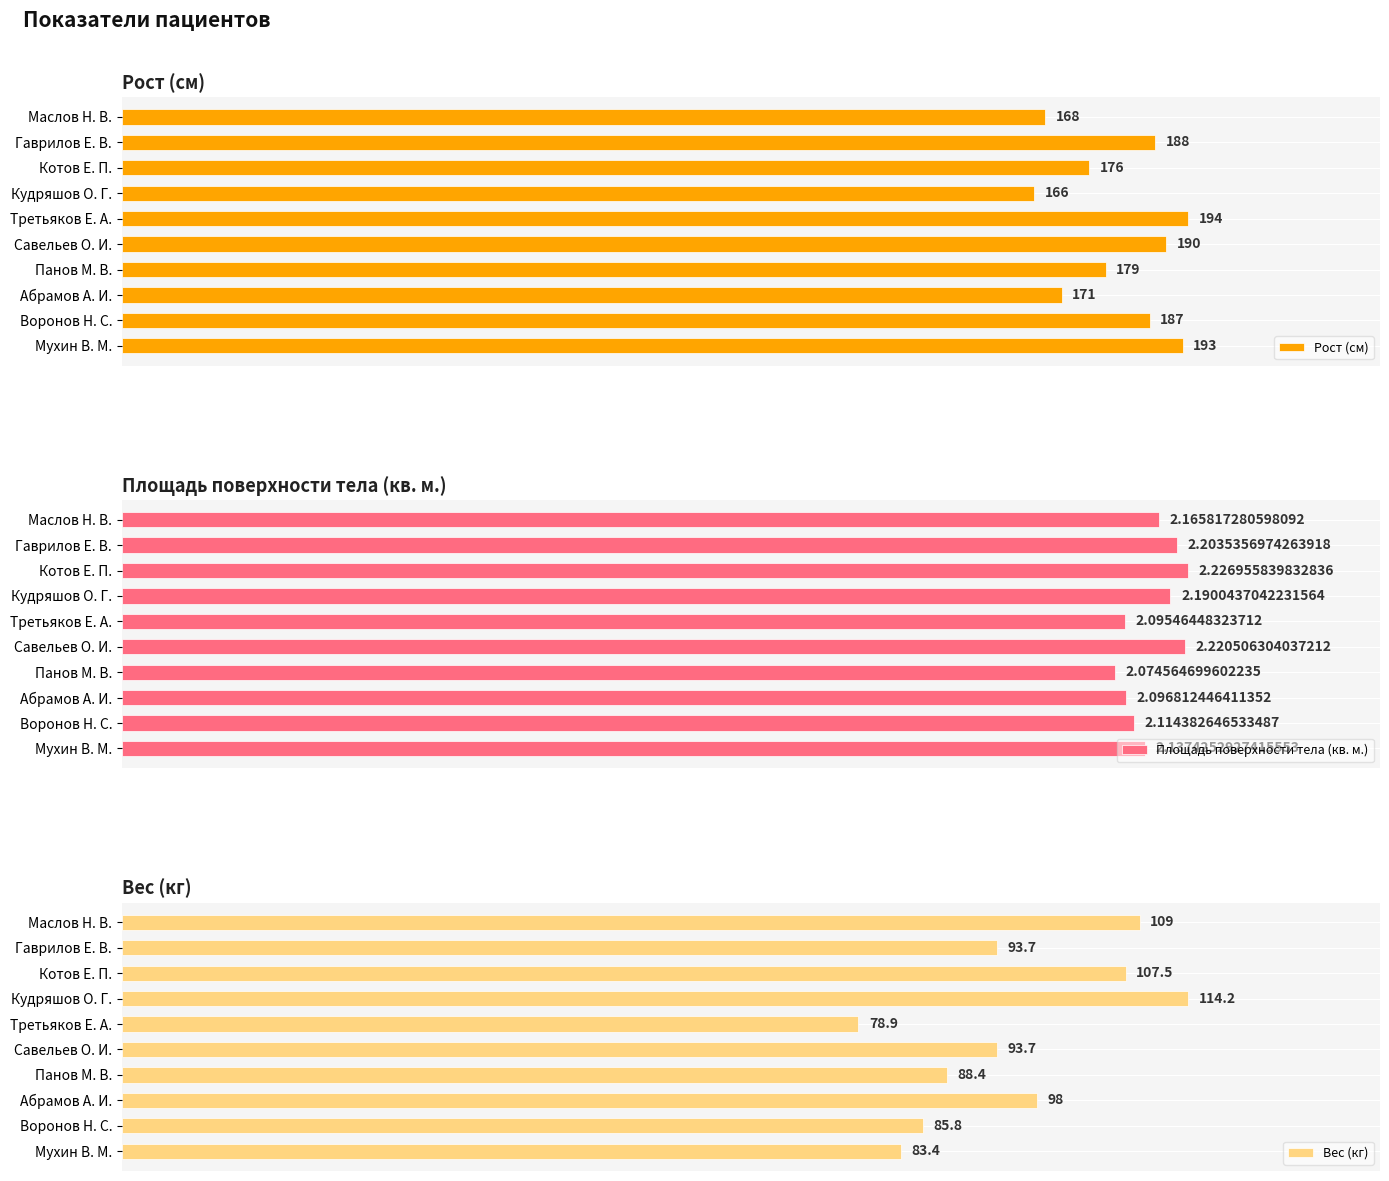

At which label is Рост (см) closest to 180?

Панов М. В.